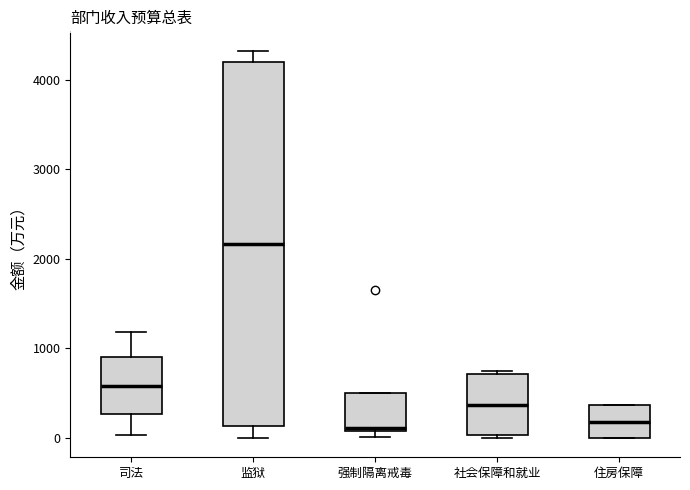

Which box is the tallest, from its lower edge to its upper edge?

监狱